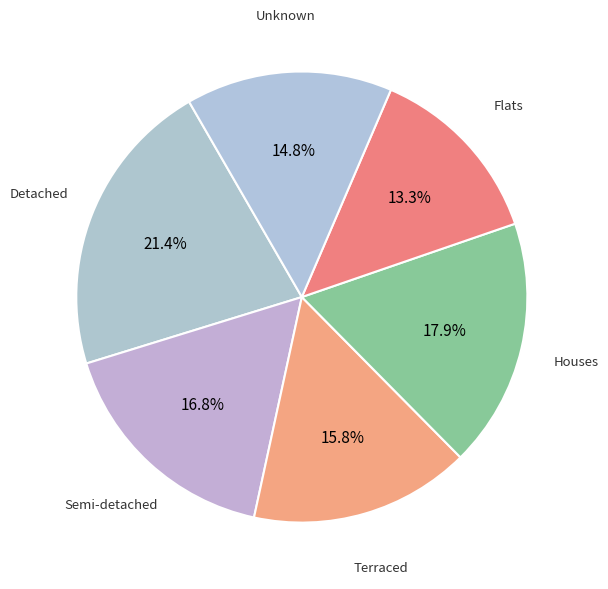

Does Unknown represent more than half of the total?

No